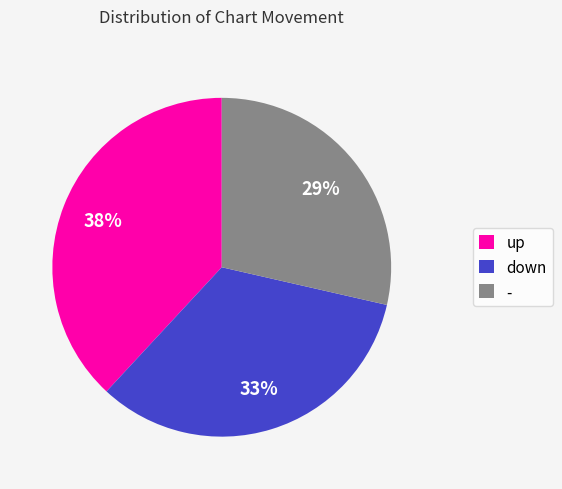

The - slice represents 29% of the pie. True or false?

True